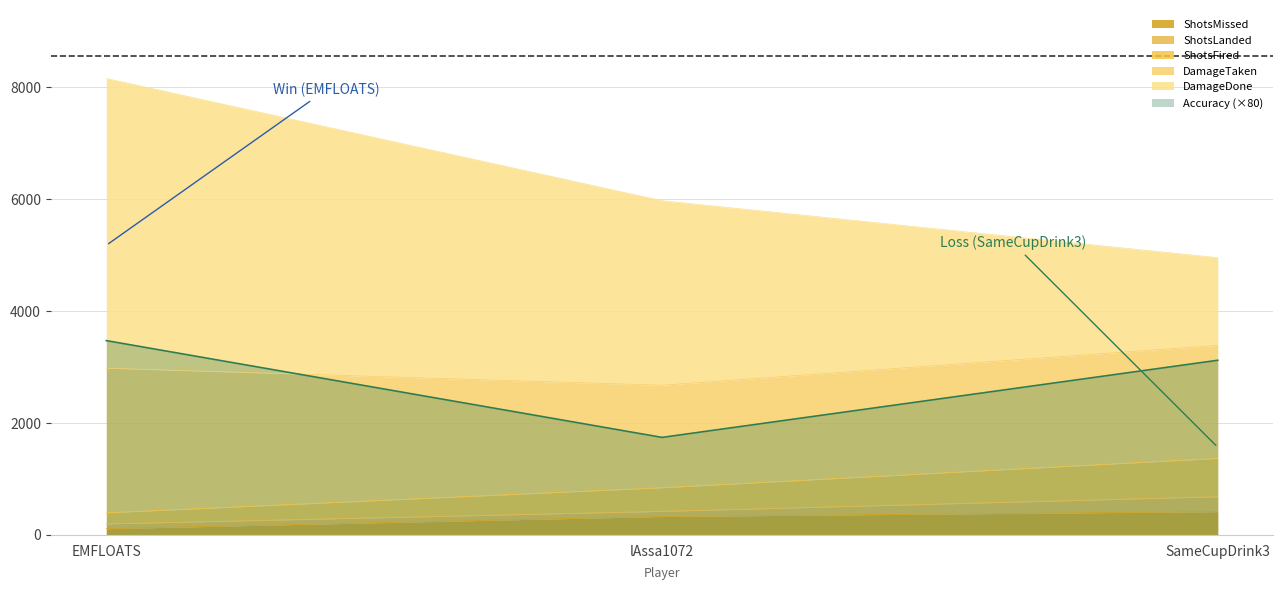

What is the label of the 2nd point from the left?

lAssa1072